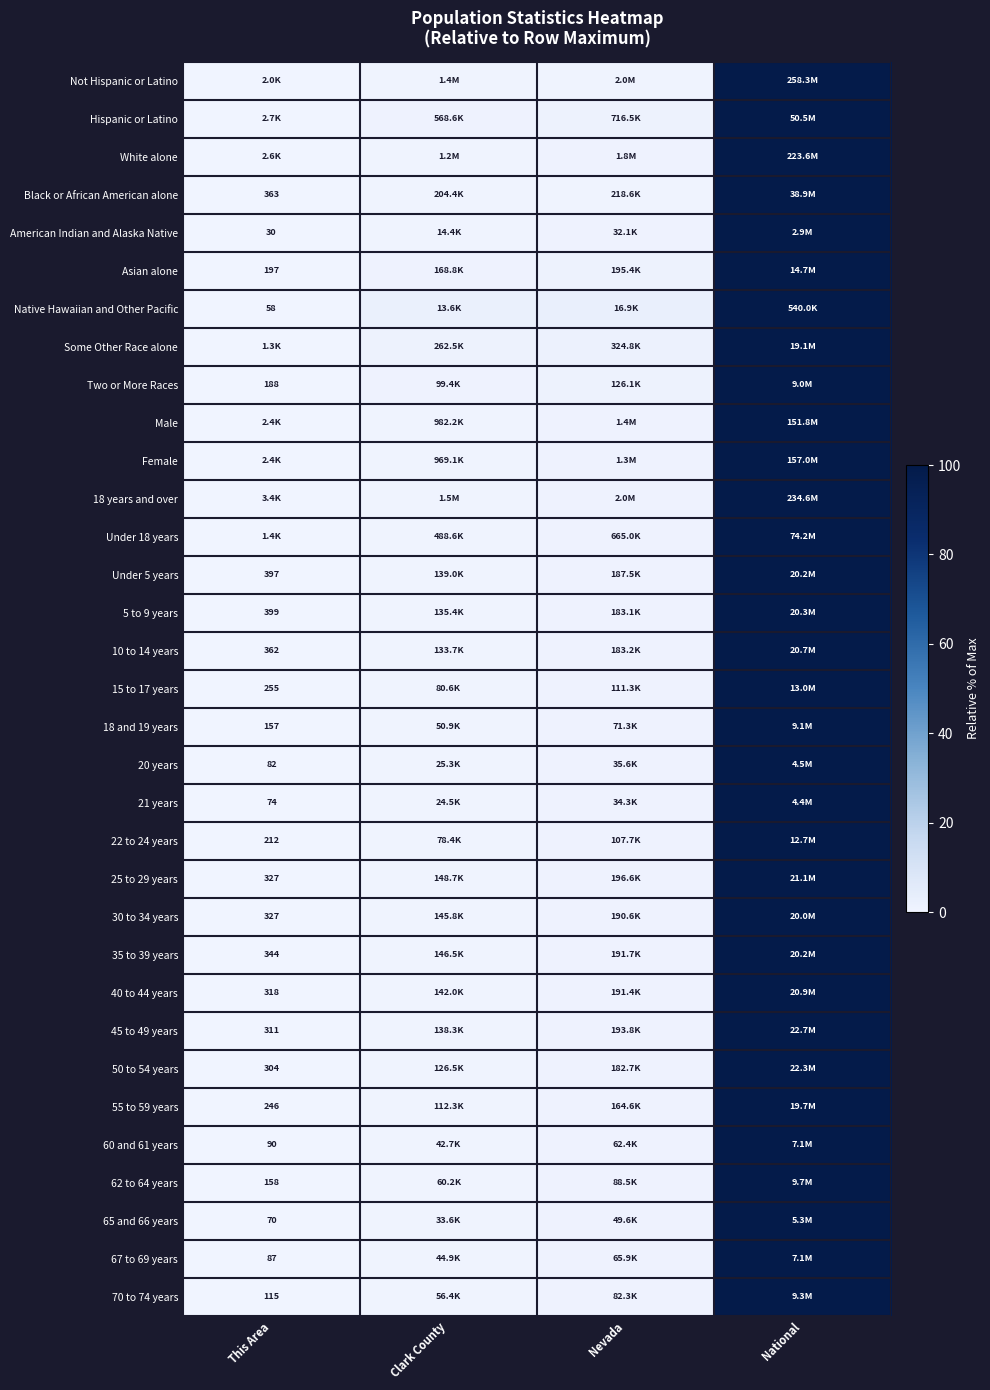

Count the number of data series in this chart.

33